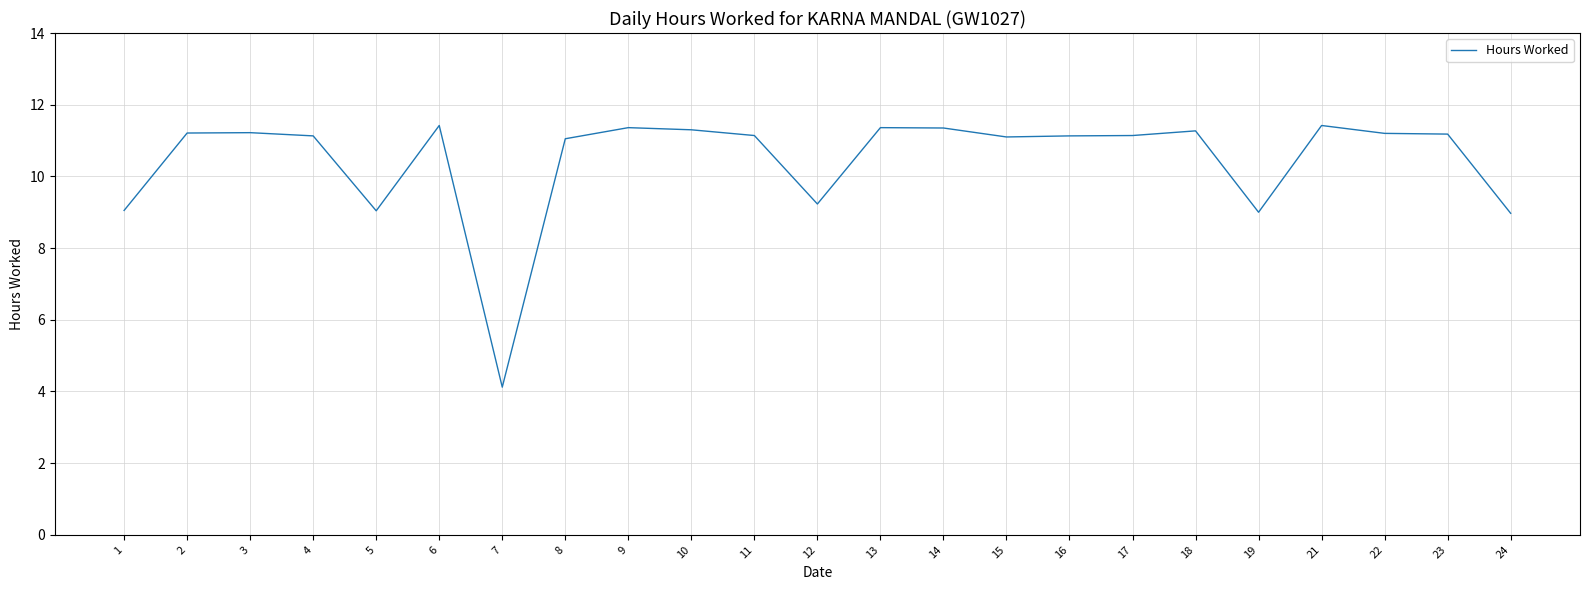

What is the average value?

10.5